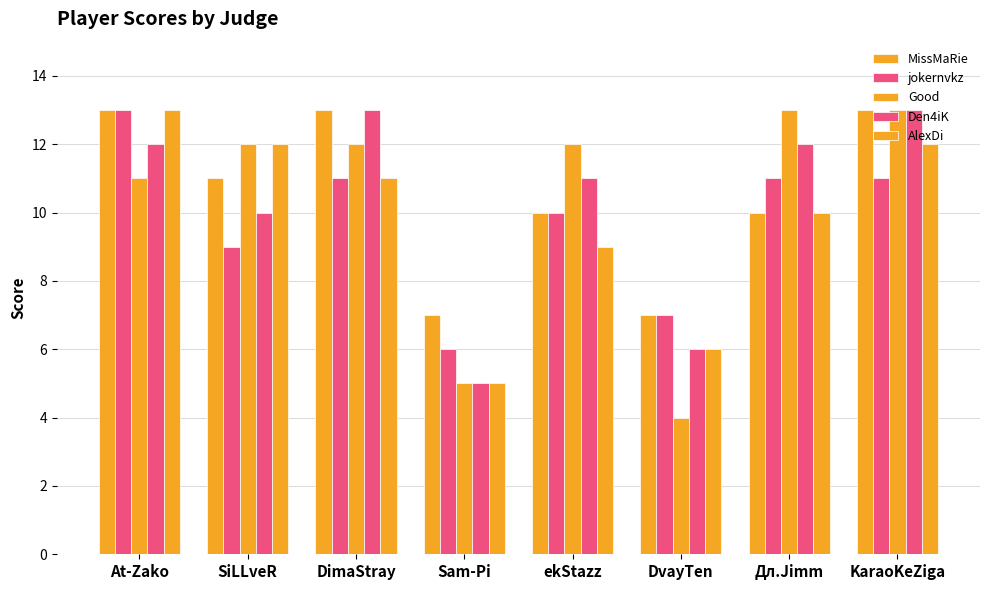

How many values in the MissMaRie series are below 11?

4